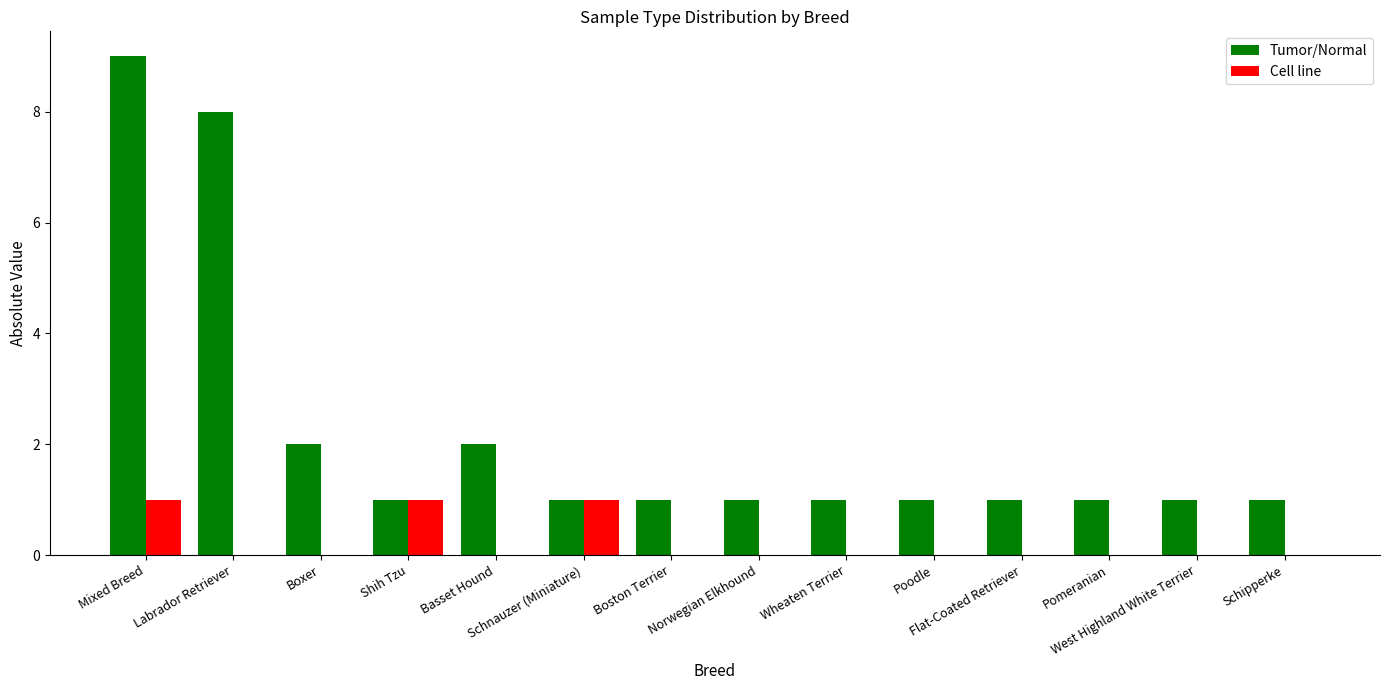

What is the highest value of the Tumor/Normal series?

9